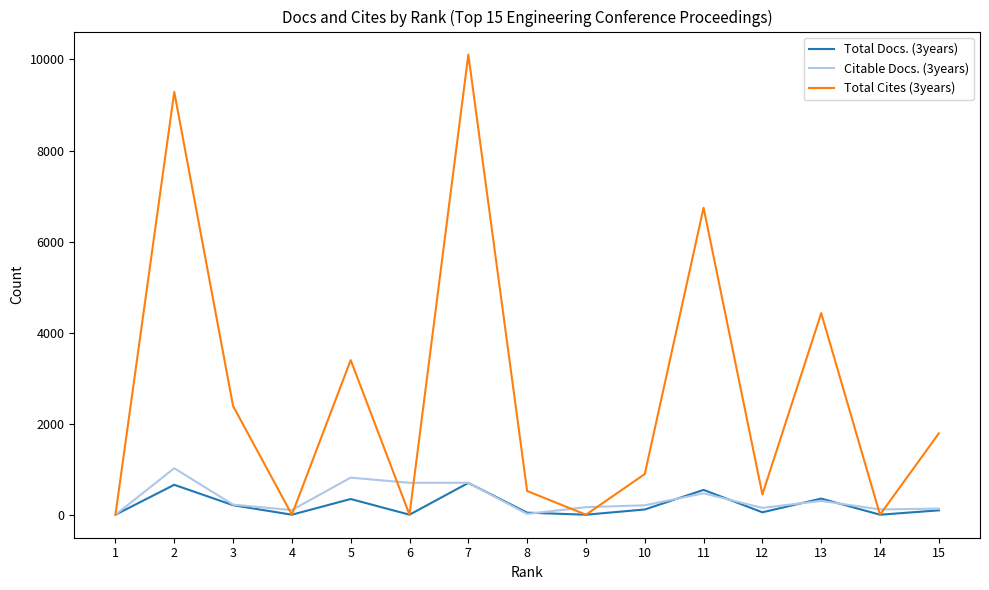

Is the value of Total Cites (3years) at 5 greater than the value of Total Docs. (3years) at 11?

Yes